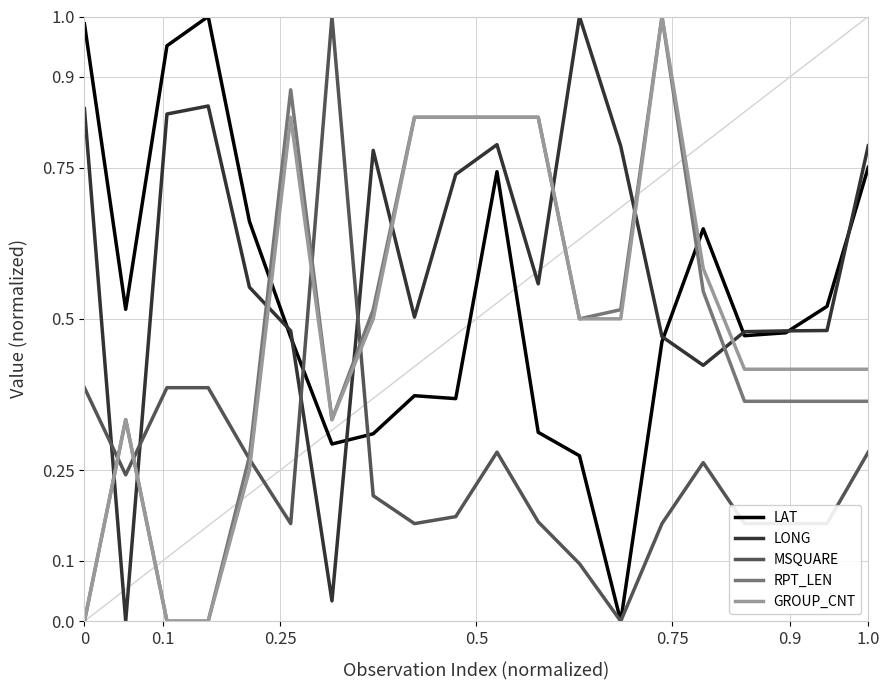

Which series has the largest total across all categories?

LONG